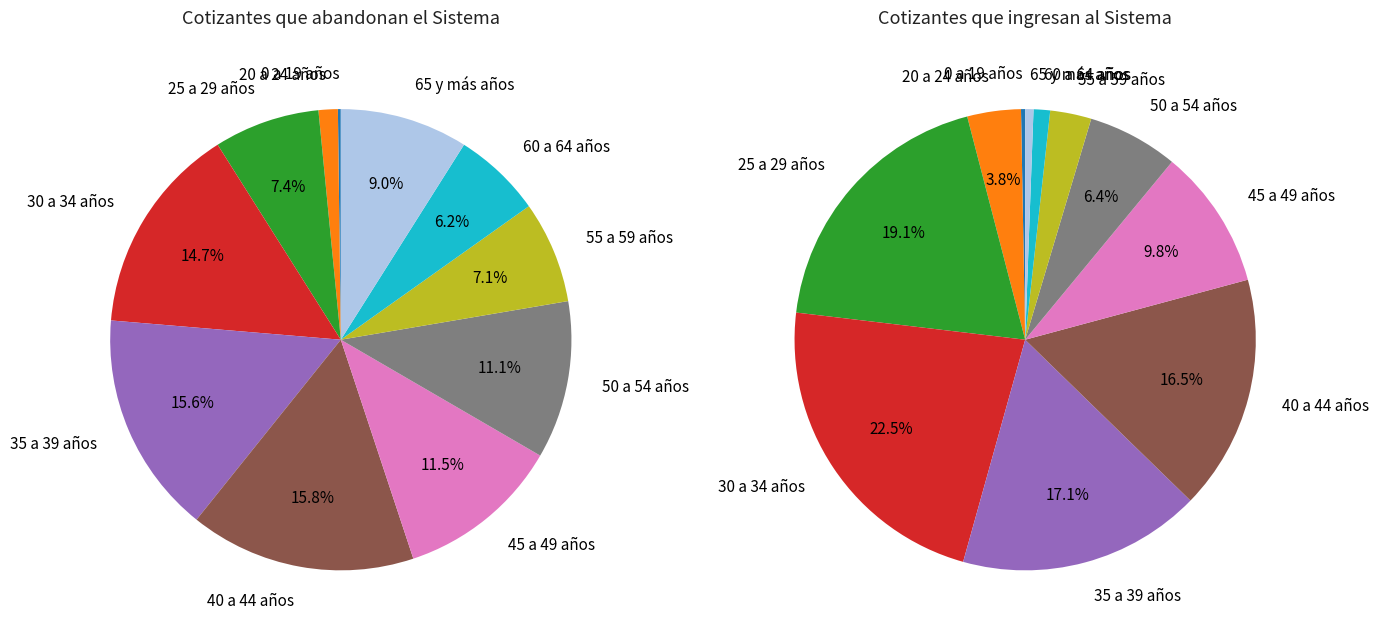

Between 35 a 39 años and 40 a 44 años, which is larger?

40 a 44 años